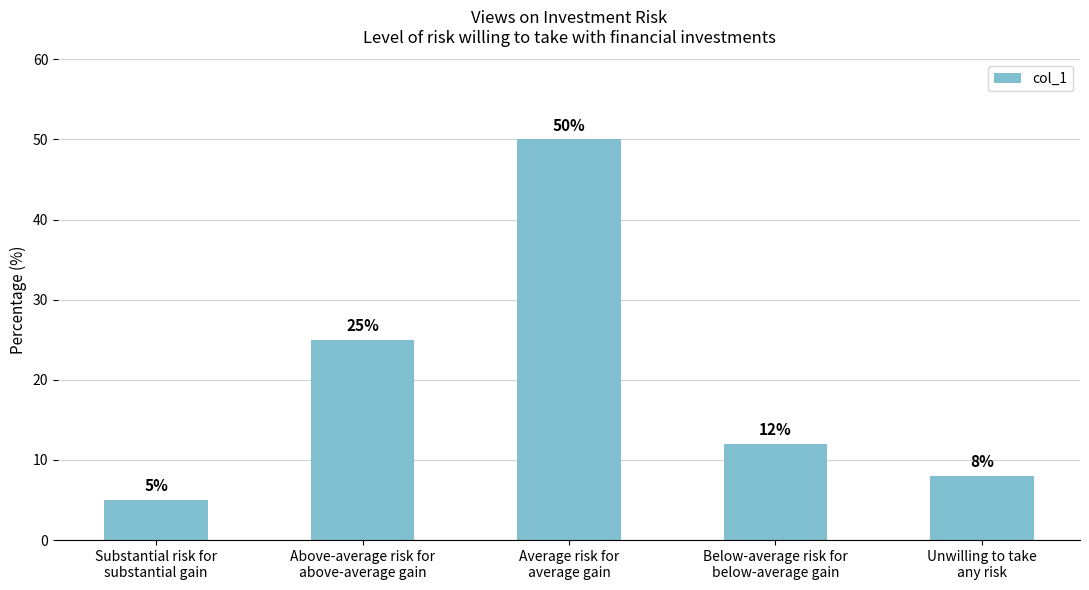

What is the label of the 5th bar from the left?

Unwilling to take
any risk